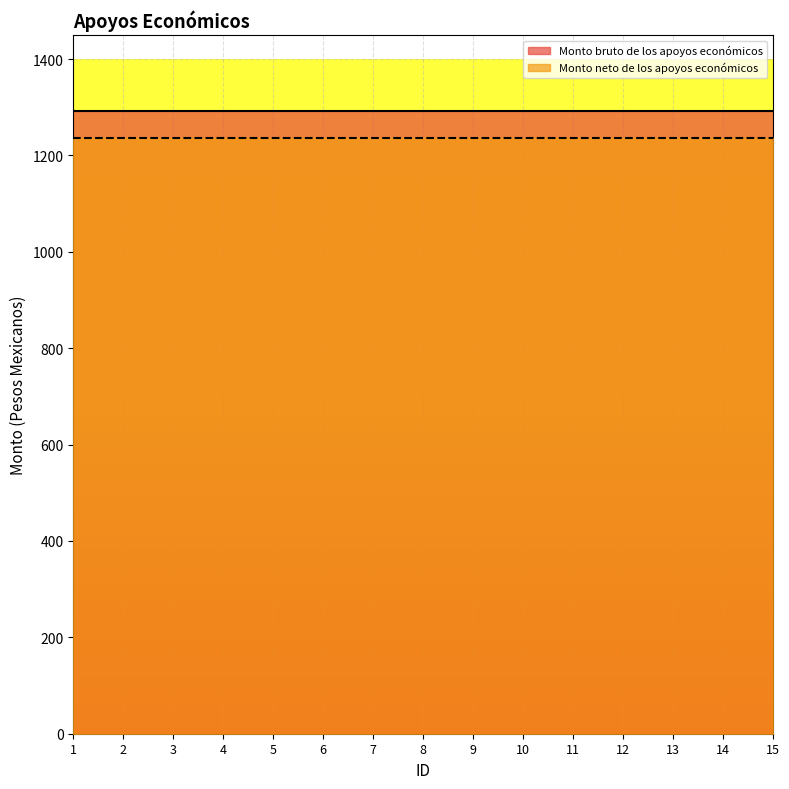

What is the maximum value for Monto bruto de los apoyos económicos?

1292.9